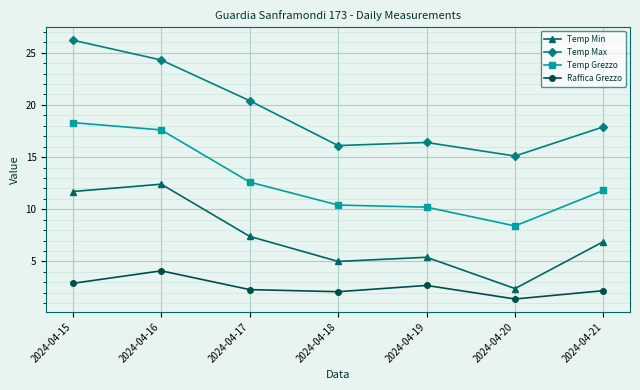

Rank the series by their average value, from highest to lowest.

Temp Max, Temp Grezzo, Temp Min, Raffica Grezzo